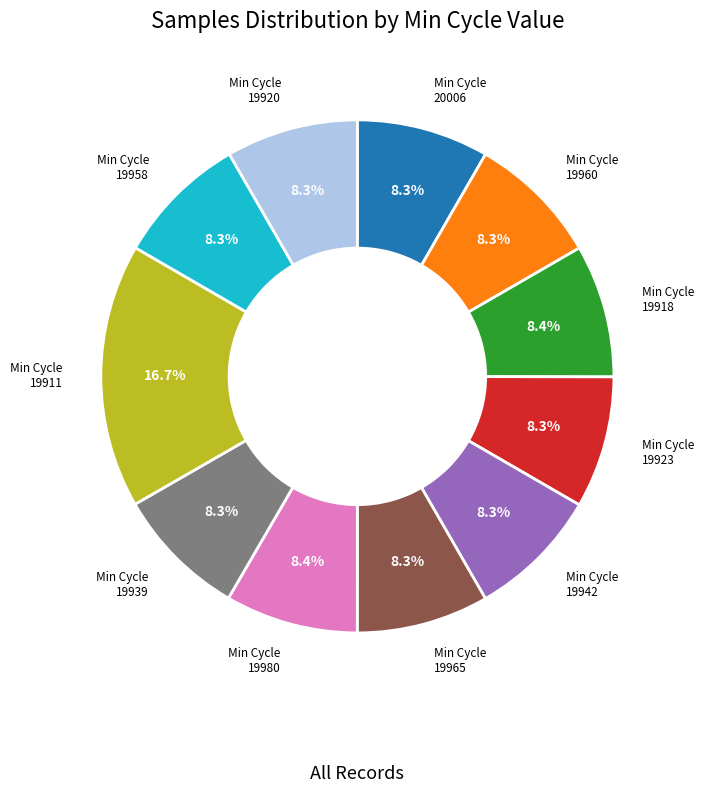

Is there any slice that represents more than half of the pie?

No